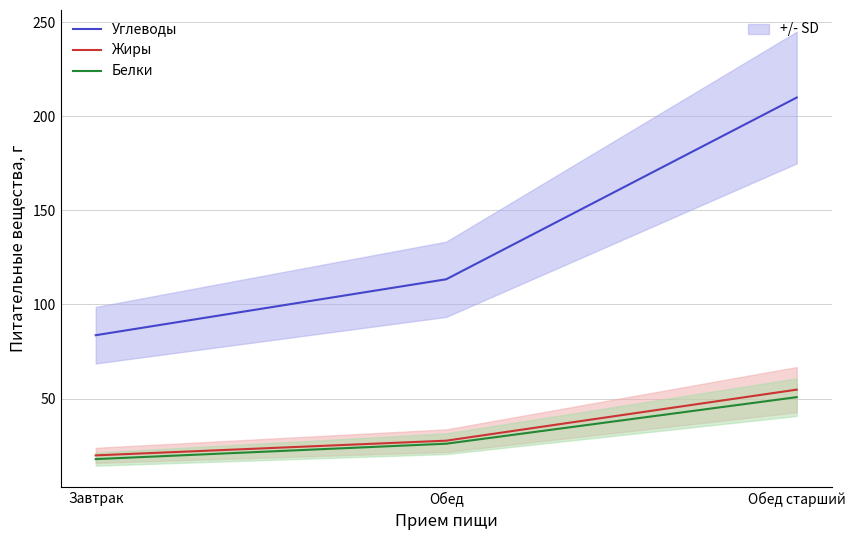

What value does the Белки series have at Обед?

26.0